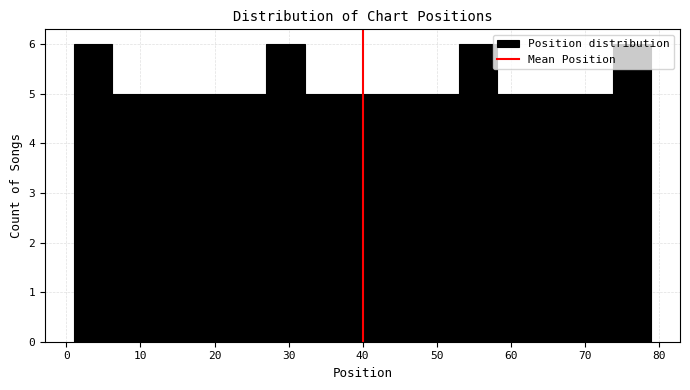

How tall is the bar that spans 1.0 to 6.2 on the x-axis? Neither the bar edges nor the heights are printed on the chart, so give them approximately, as read against the axes.

6